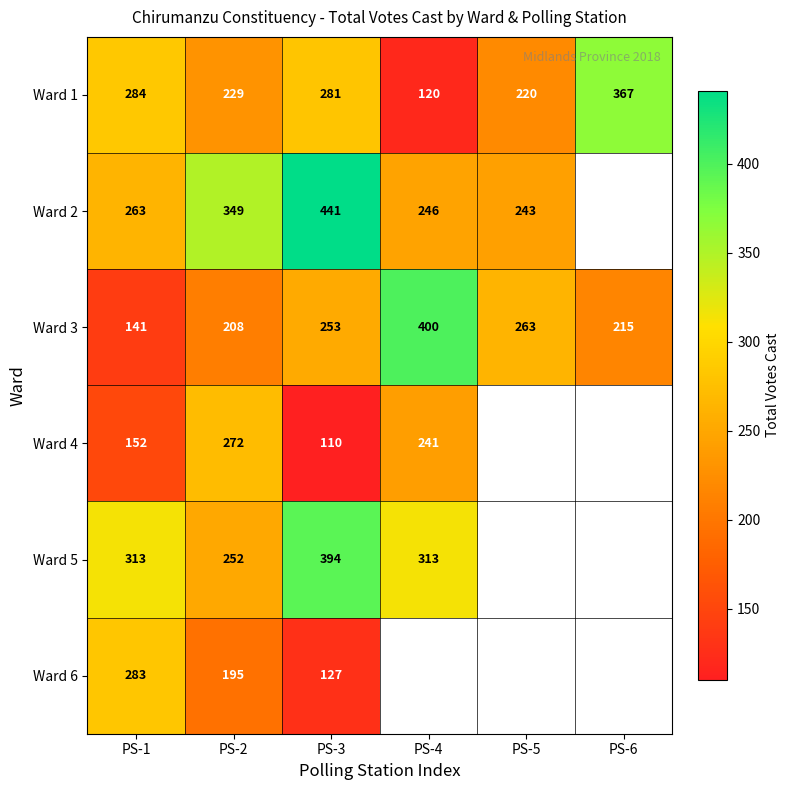

Is the value of Ward 6 at PS-3 greater than the value of Ward 5 at PS-2?

No